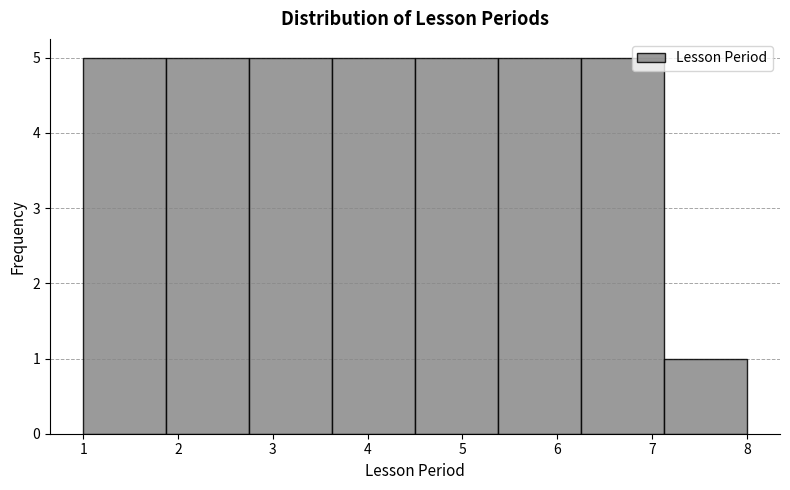

What is the height of the bar covering 1.0 to 1.9 on the x-axis? Neither the bar edges nor the heights are printed on the chart, so give them approximately, as read against the axes.

5